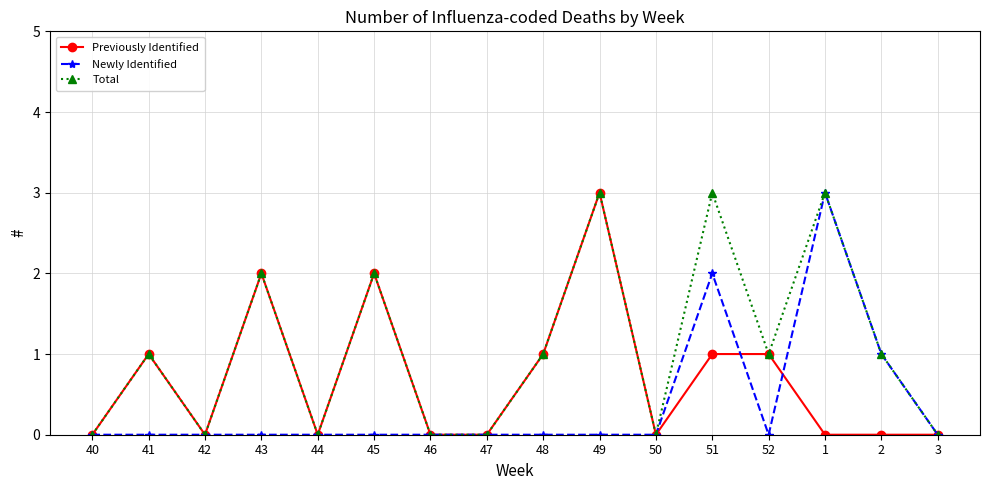

What is the label of the 4th point from the right?

52